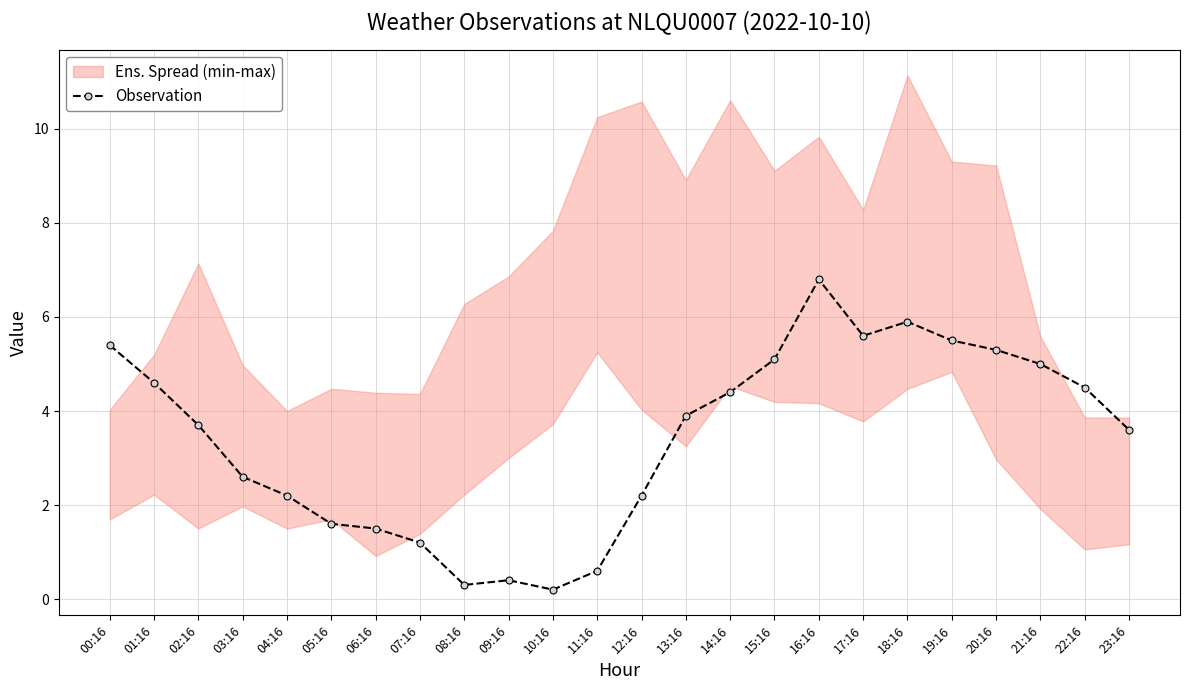

What is the label of the 4th point from the right?

20:16